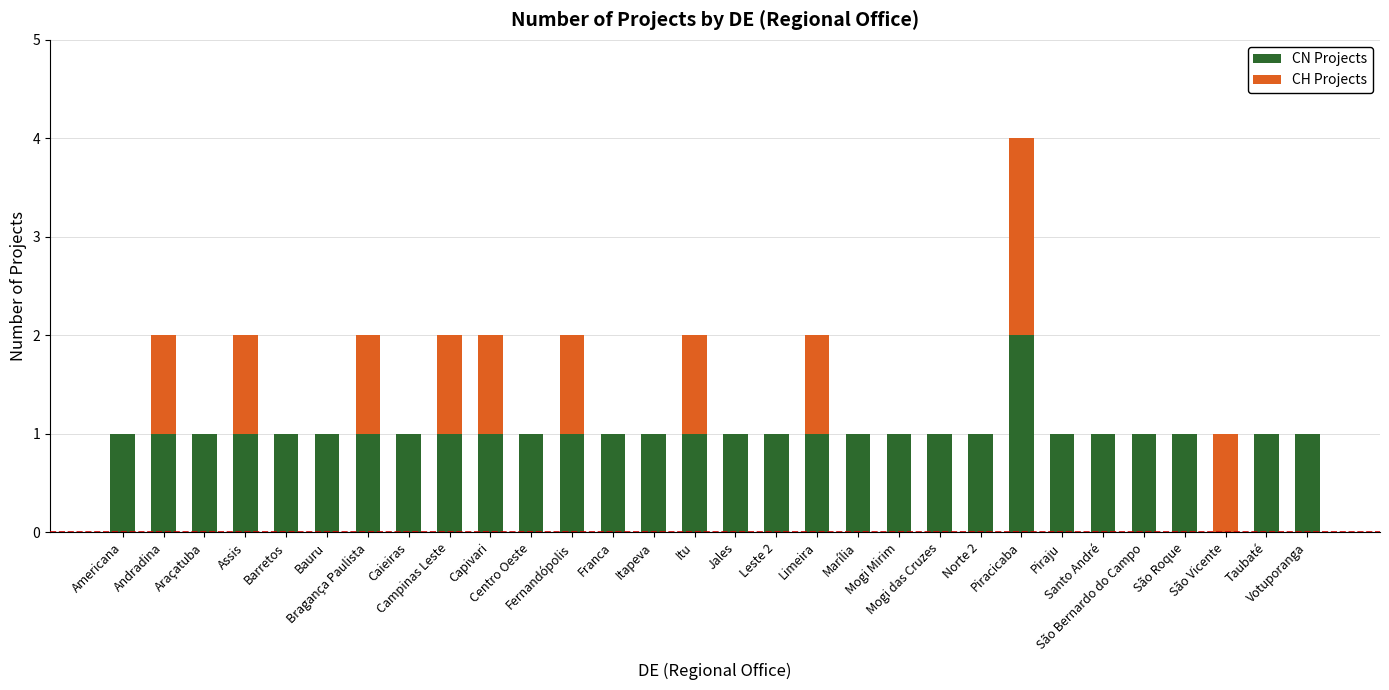

What are all the series names shown in the legend?

CN Projects, CH Projects